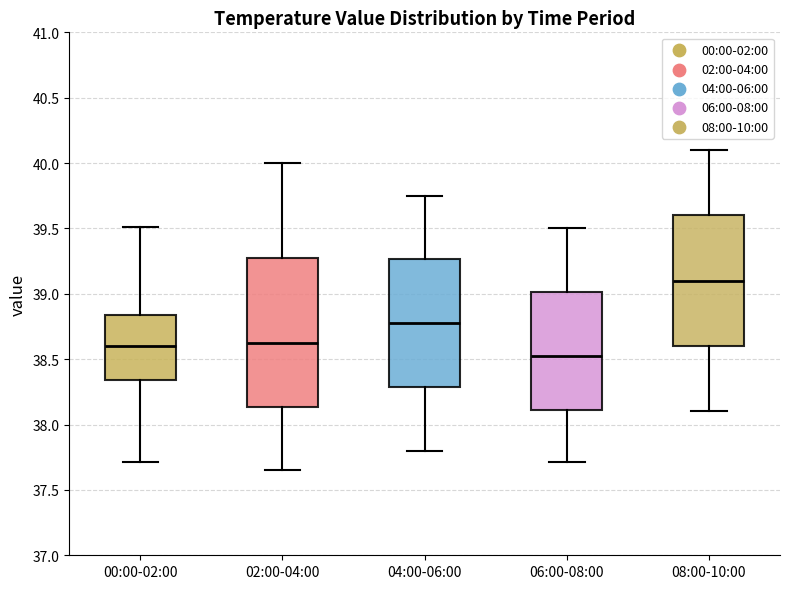

Reading left to right, read every box against the y-axis: the position of its median line, the range the box covers, and the ends of its whiskers. The values are not printed on the chart, so give them approximately, as read against the axis.

00:00-02:00: median 38.60, box 38.35 to 38.85, whiskers 37.70 to 39.50
02:00-04:00: median 38.65, box 38.15 to 39.30, whiskers 37.65 to 40.00
04:00-06:00: median 38.80, box 38.30 to 39.25, whiskers 37.80 to 39.75
06:00-08:00: median 38.55, box 38.10 to 39.00, whiskers 37.70 to 39.50
08:00-10:00: median 39.10, box 38.60 to 39.60, whiskers 38.10 to 40.10